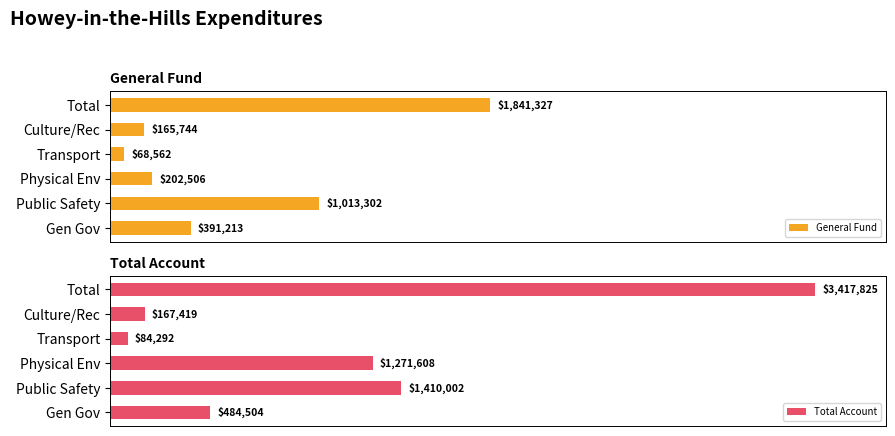

Is it true that General Fund equals 0.2 at Gen Gov?

False